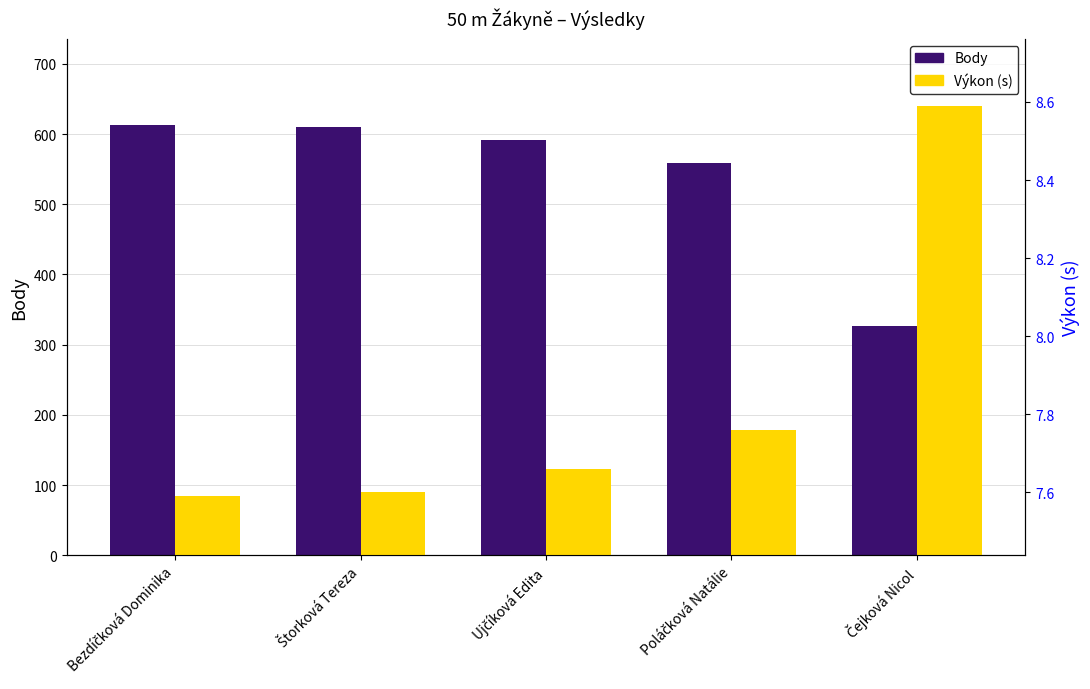

What is the minimum value for Body?

327.0